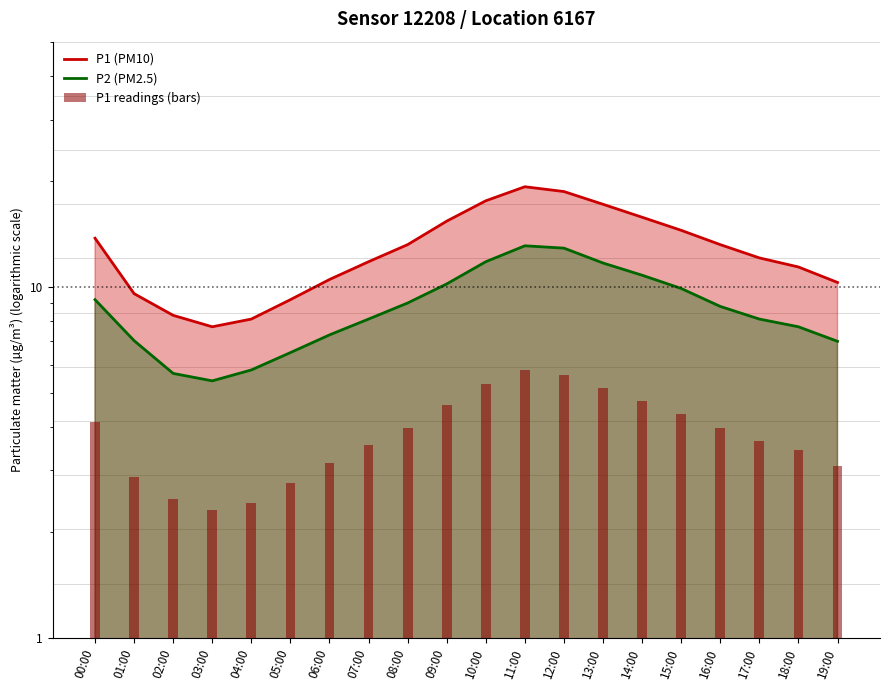

What is the sum of all P2 (PM2.5) values?

176.0